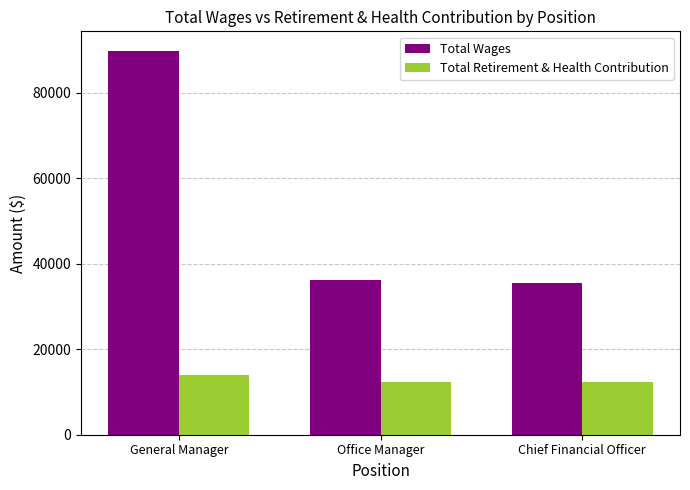

What is the lowest value of the Total Wages series?

35598